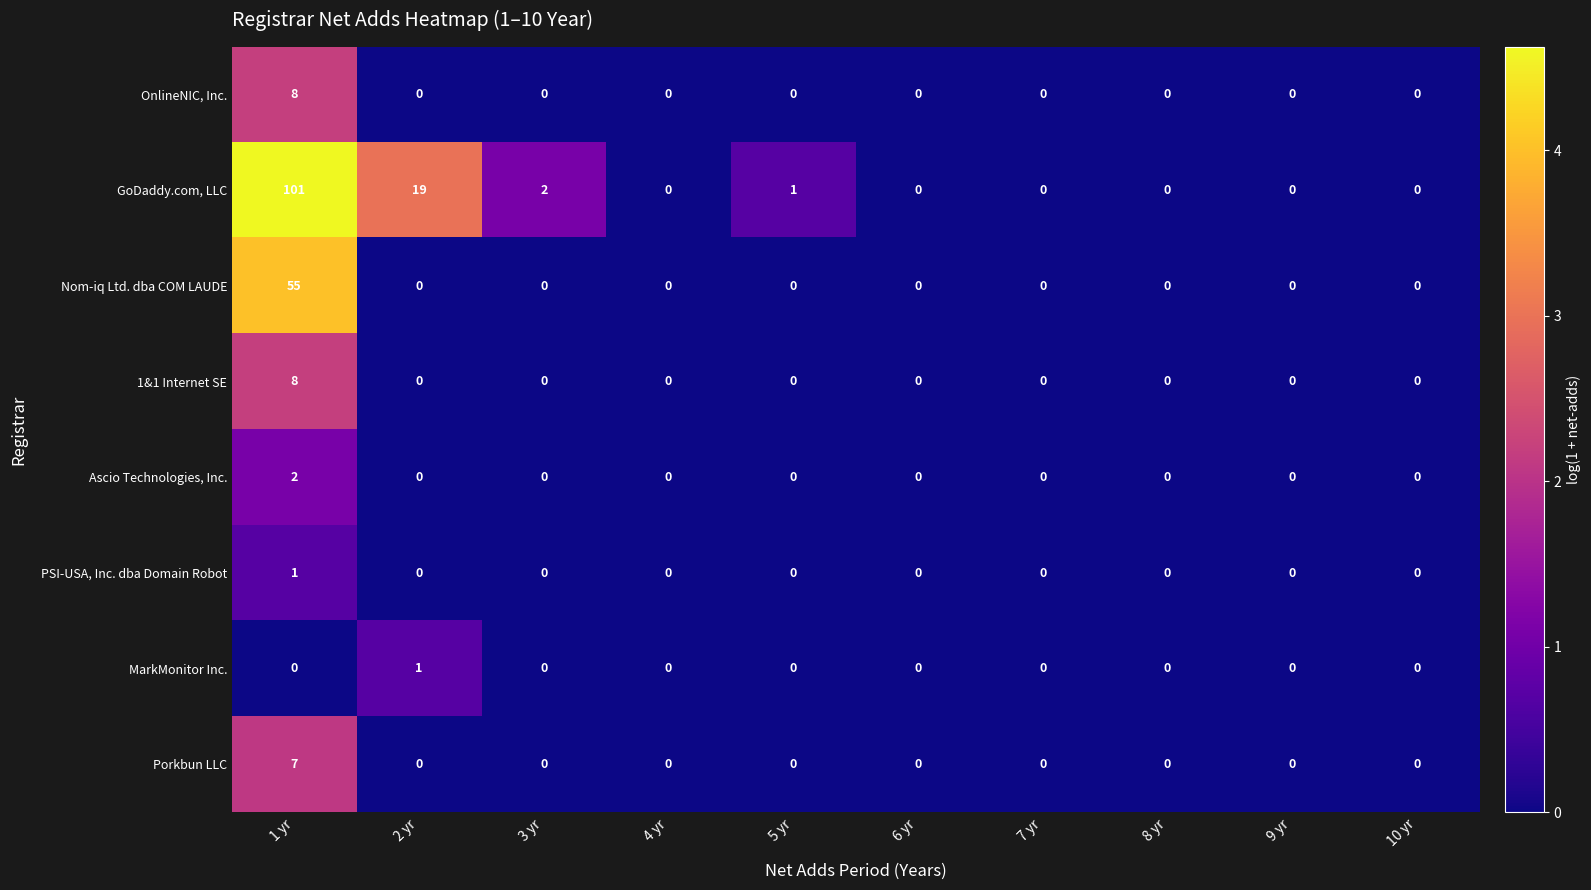

Count the PSI-USA, Inc. dba Domain Robot values in the range 0 to 1.

10